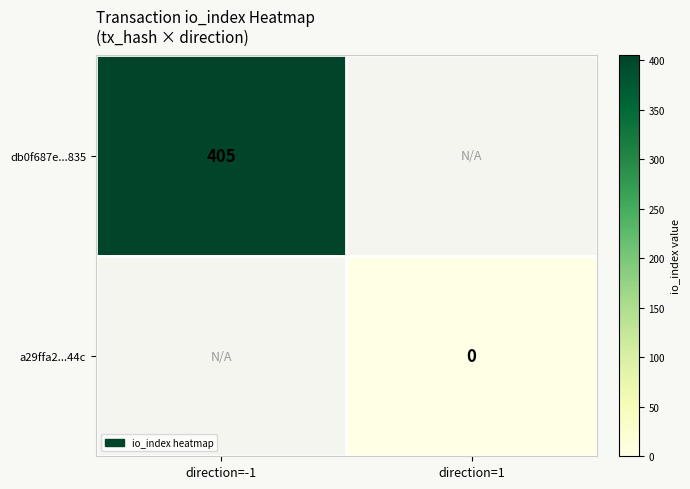

Is the value of a29ffa2...44c at direction=1 greater than the value of db0f687e...835 at direction=-1?

No